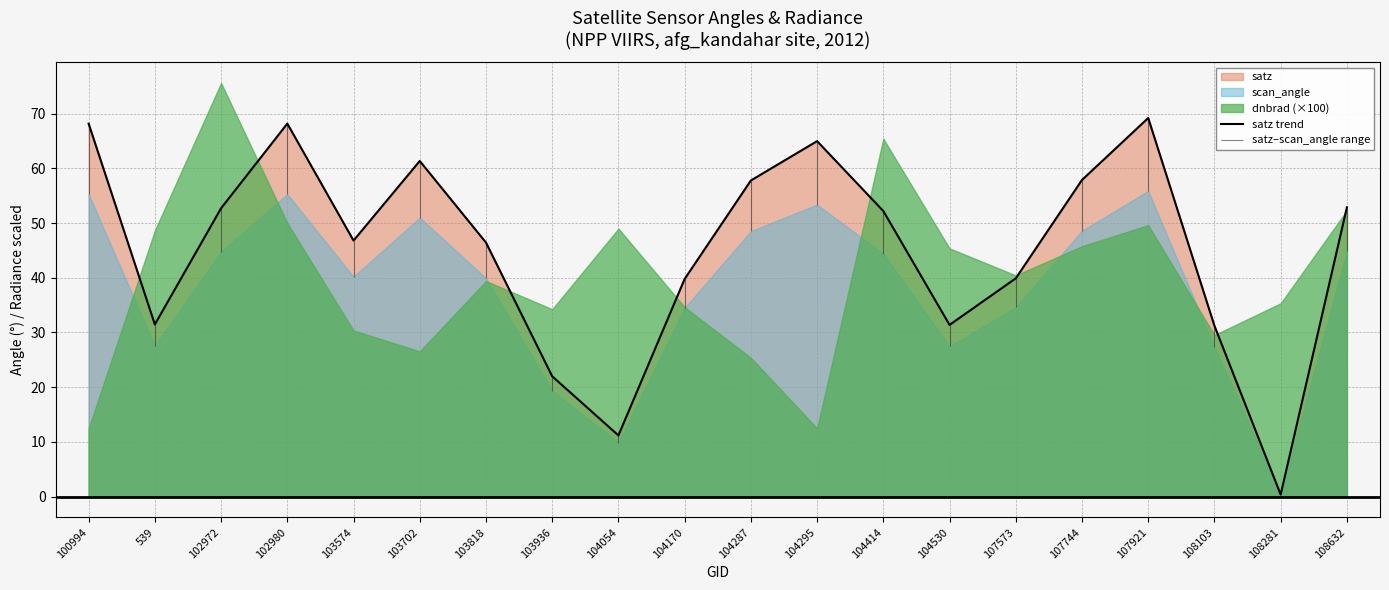

What is the greatest value displayed?

69.2